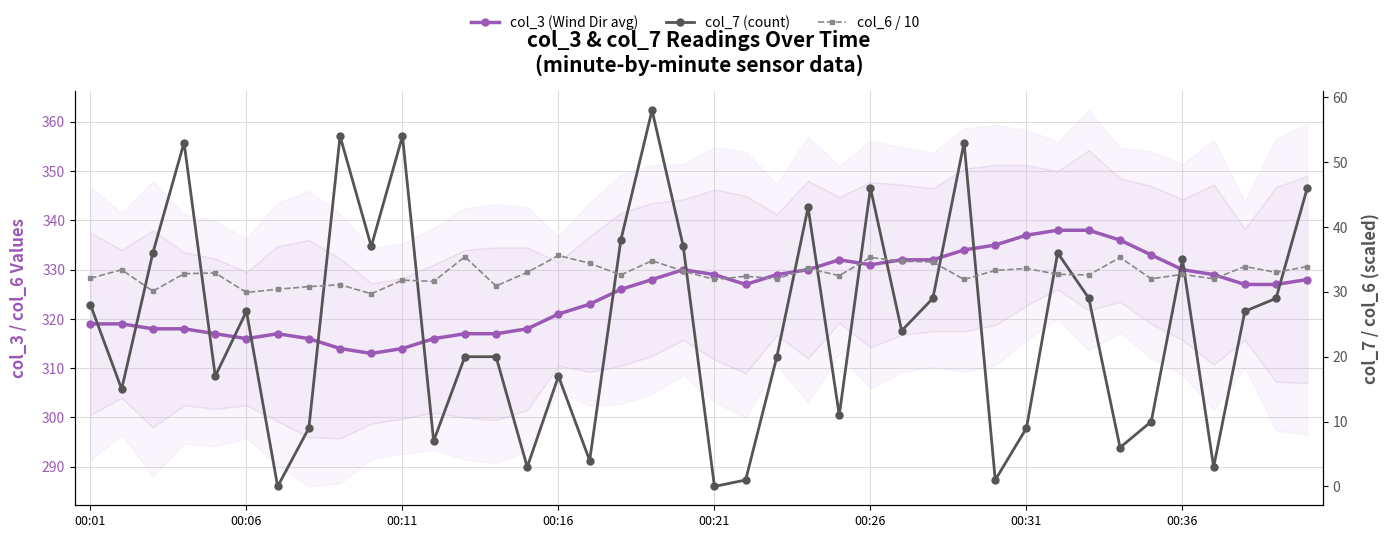

Which series changed the most between 24 and 34?

col_3 (Wind Dir avg)